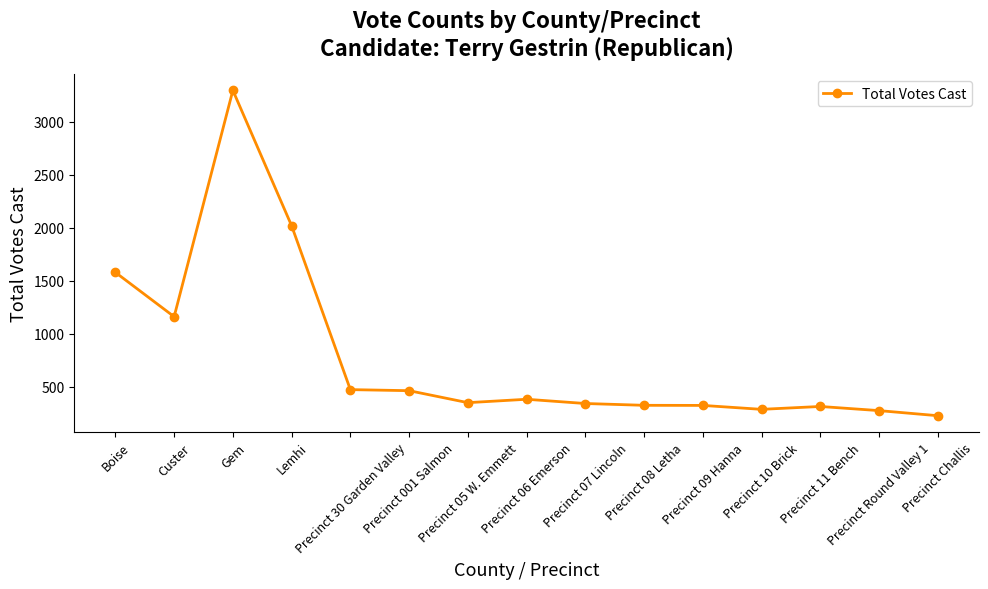

What is the label of the 6th point from the left?

Precinct 001 Salmon